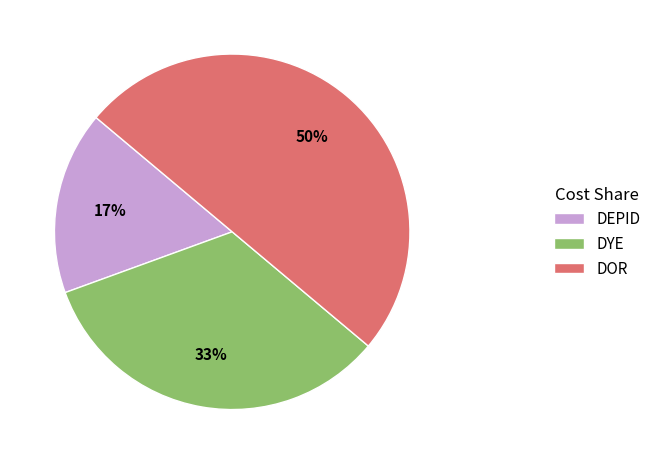

To the nearest percent, what is the average slice percentage?

33%